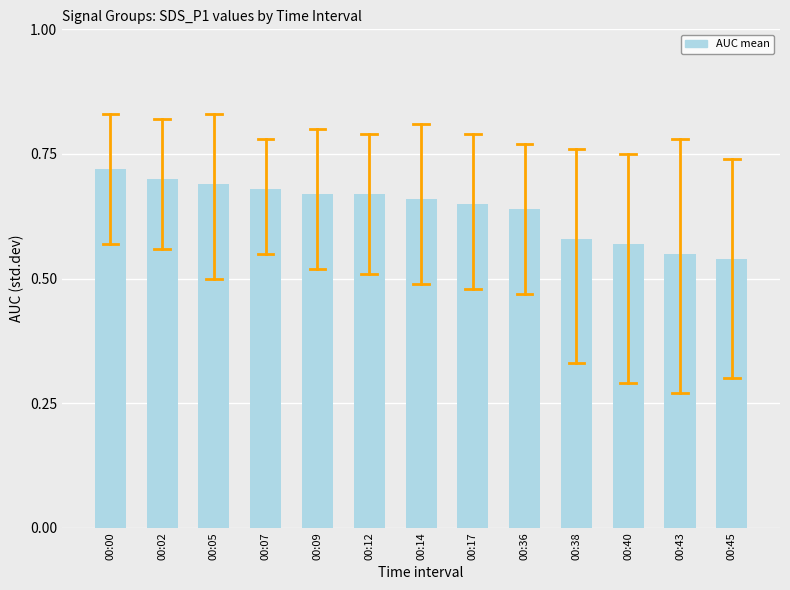

What is the sum of the values at 00:38 and 00:43?

1.1